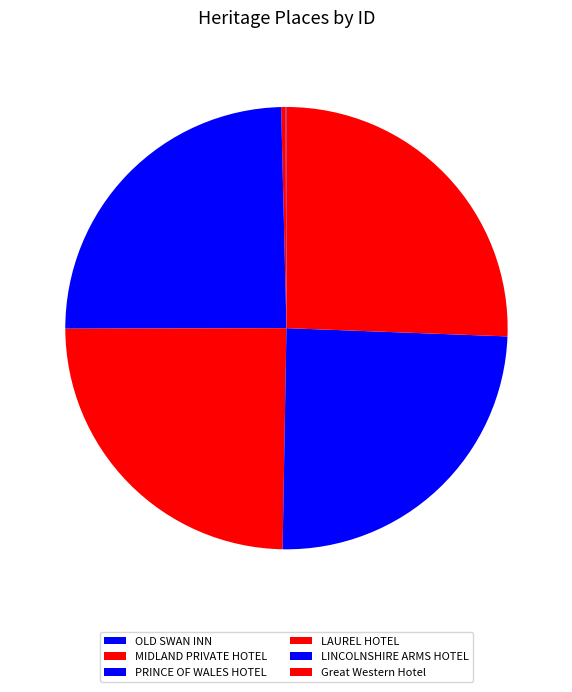

Does any single category account for the majority?

No